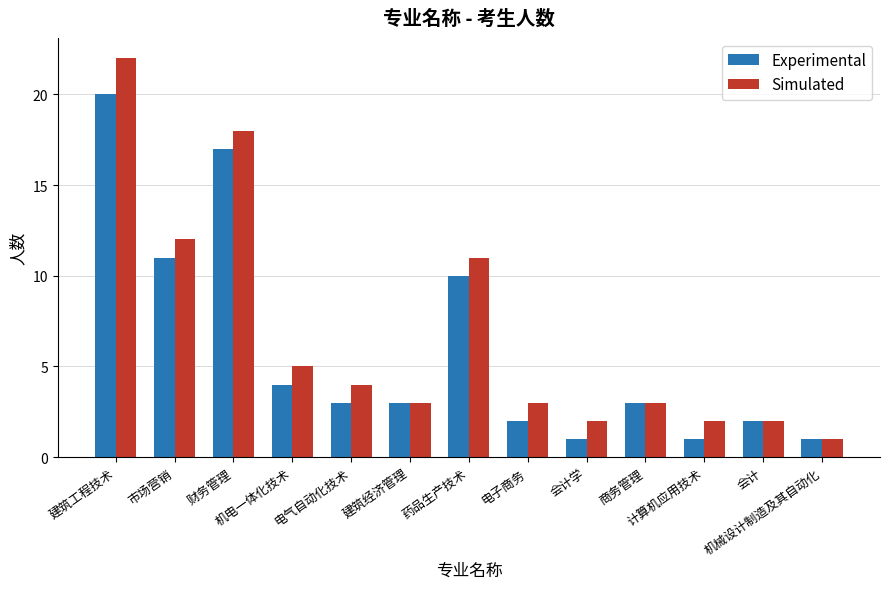

What is the total value across all series at 药品生产技术?

21